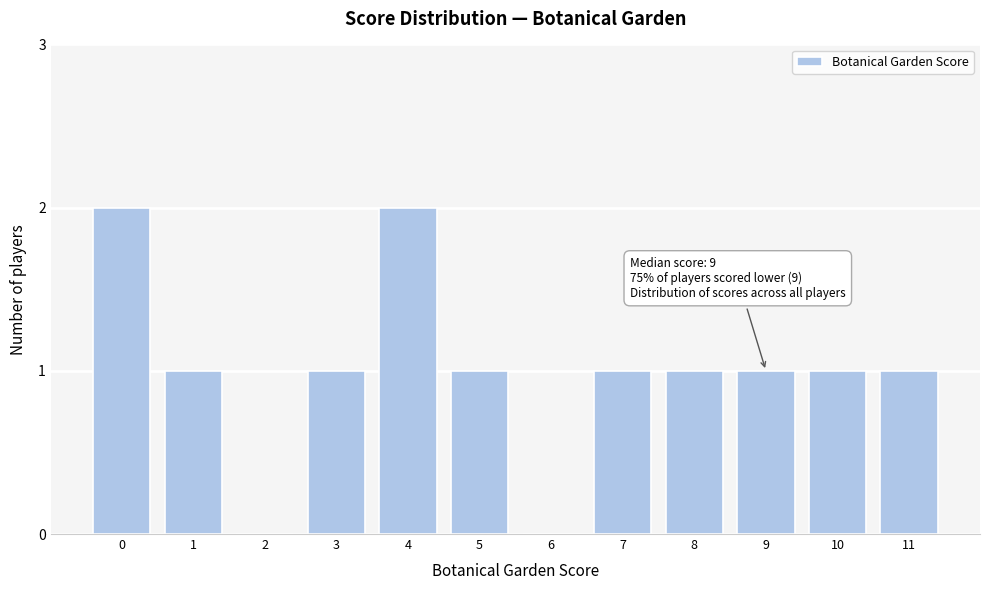

Reading left to right, extract all data points from this chart.

0=2	1=1	2=0	3=1	4=2	5=1	6=0	7=1	8=1	9=1	10=1	11=1